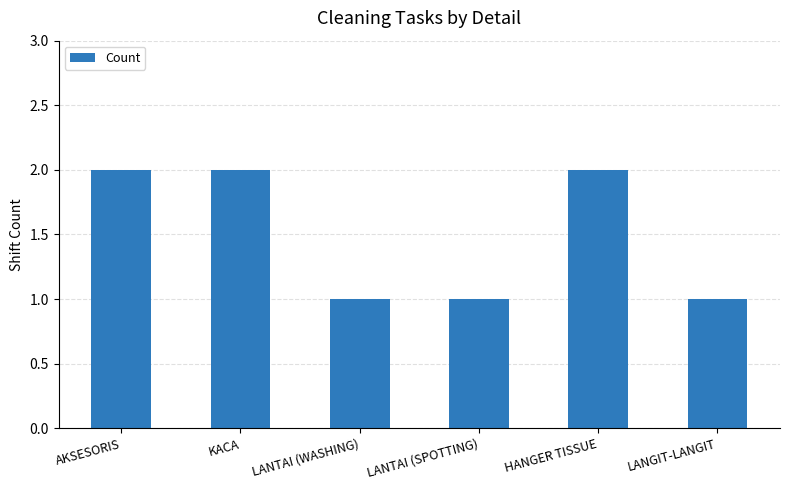

How many values are below 2?

3